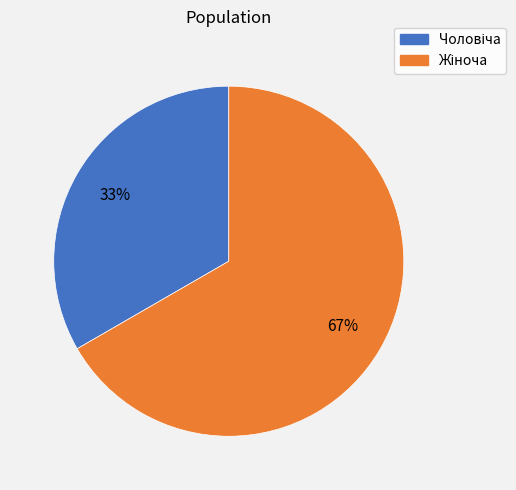

Does any single category account for the majority?

Yes